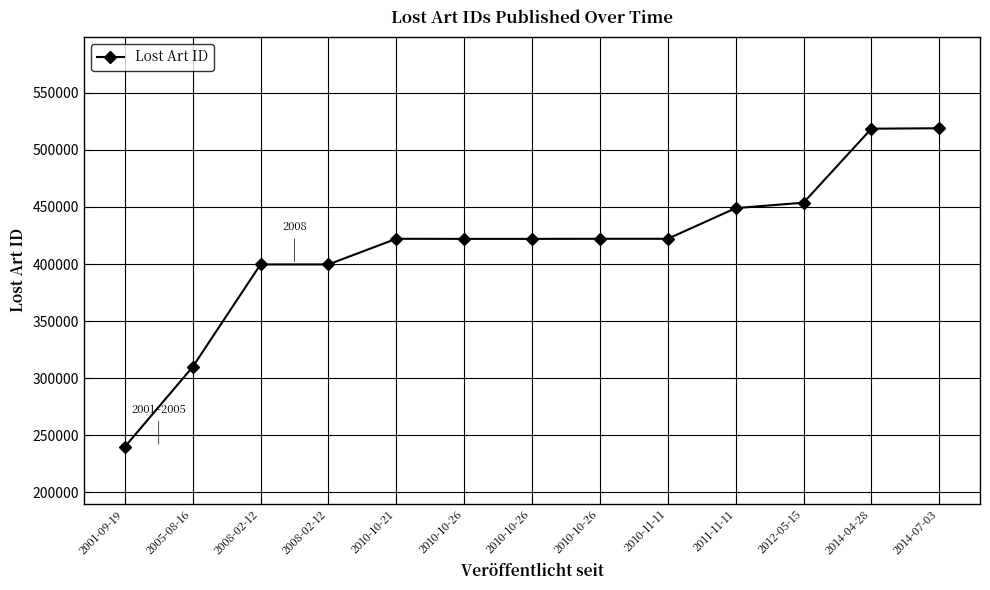

How many lines are shown in the chart?

1